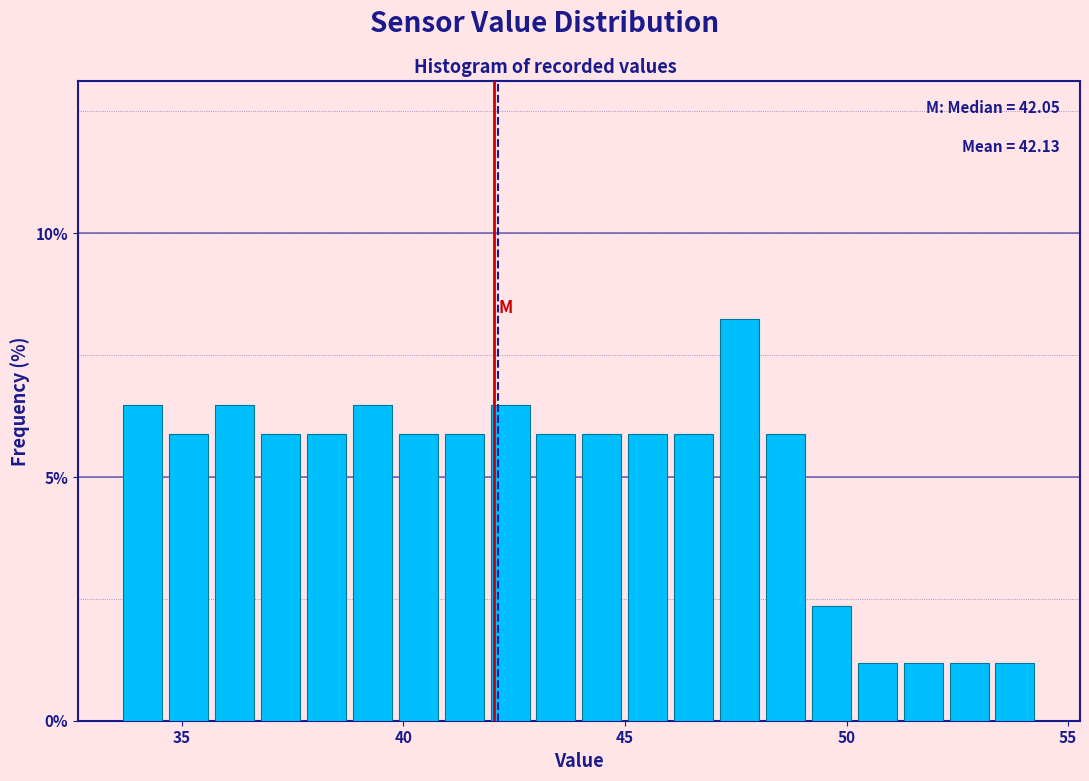

Read against the x-axis, roughly where is the centre of the tallest bar?

47.5